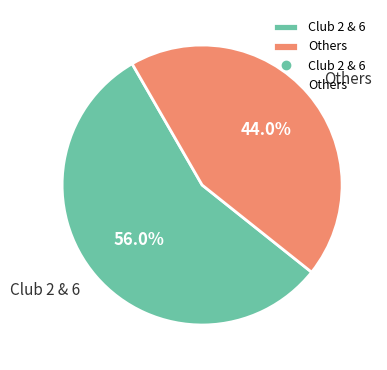

Which slice represents more than half of the pie?

Club 2 & 6